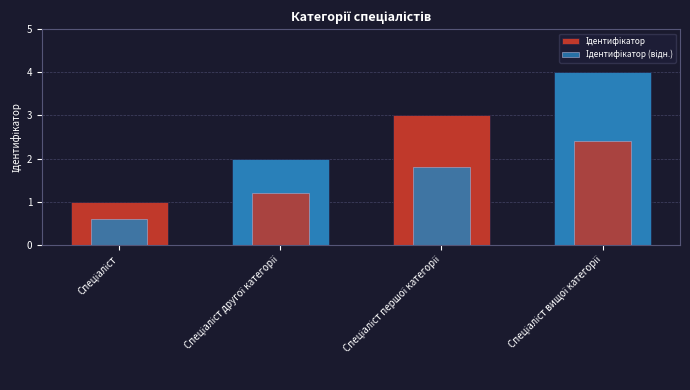

At how many categories does at least one series exceed 3?

1